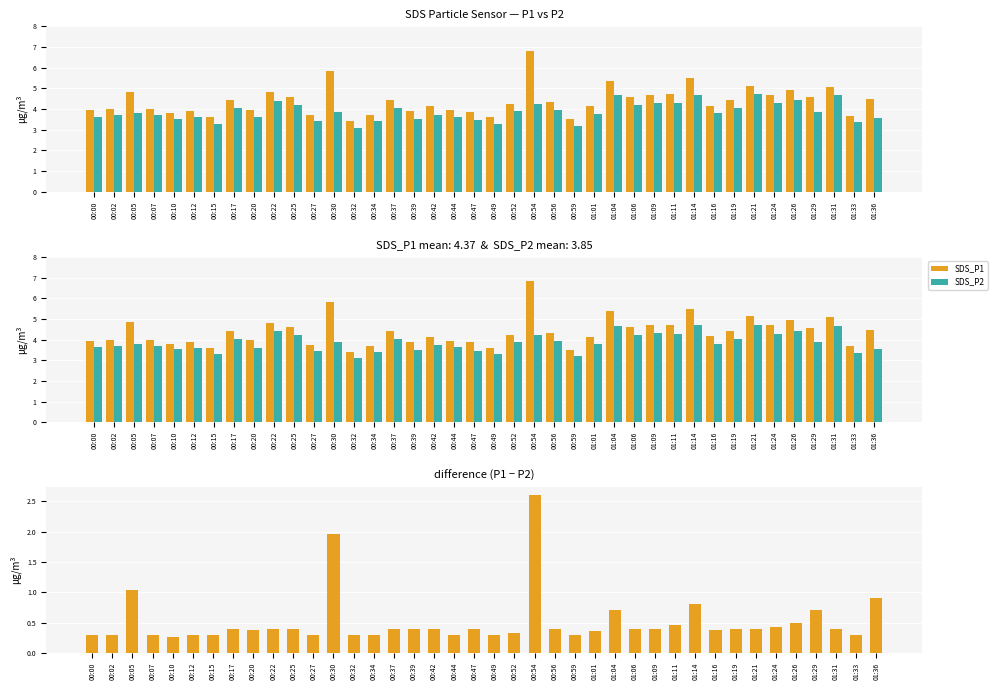

What is the total value across all series at 00:54?

13.7